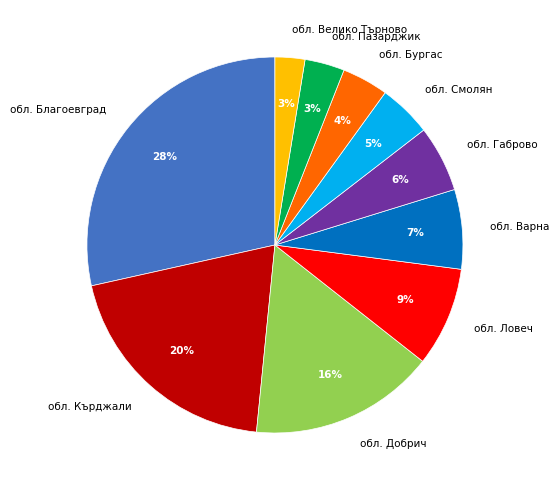

What percentage is the обл. Благоевград slice, to the nearest percent?

28%